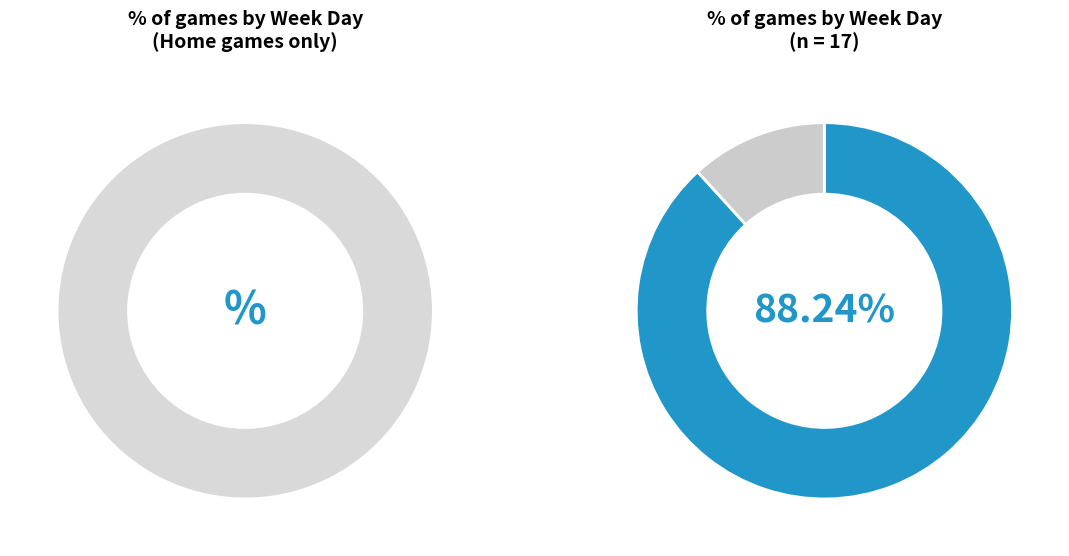

Is there any slice that represents more than half of the pie?

Yes